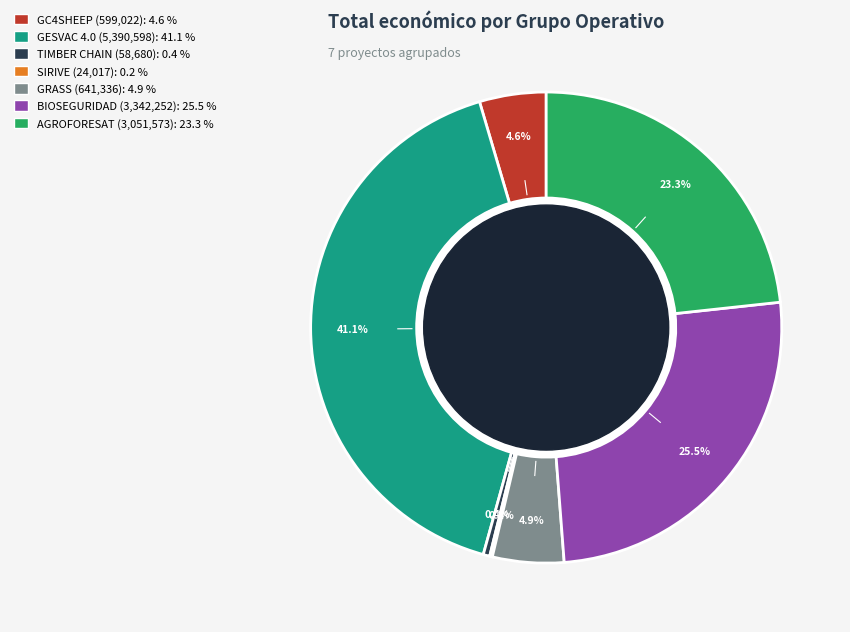

To the nearest percent, what is the difference between the largest and smallest slice percentages?

41%